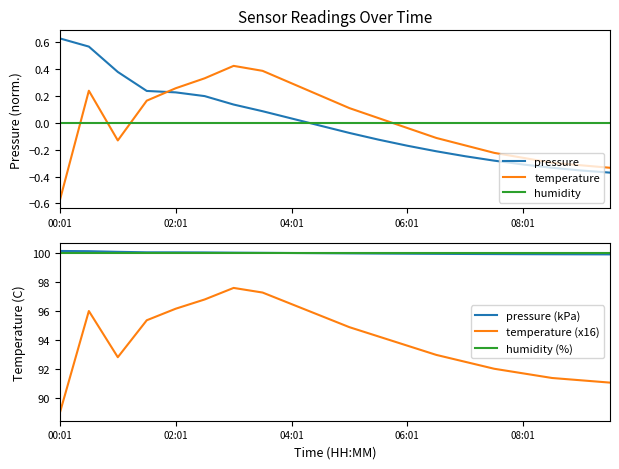

What are all the series names shown in the legend?

pressure, temperature, humidity, pressure (kPa), temperature (x16), humidity (%)